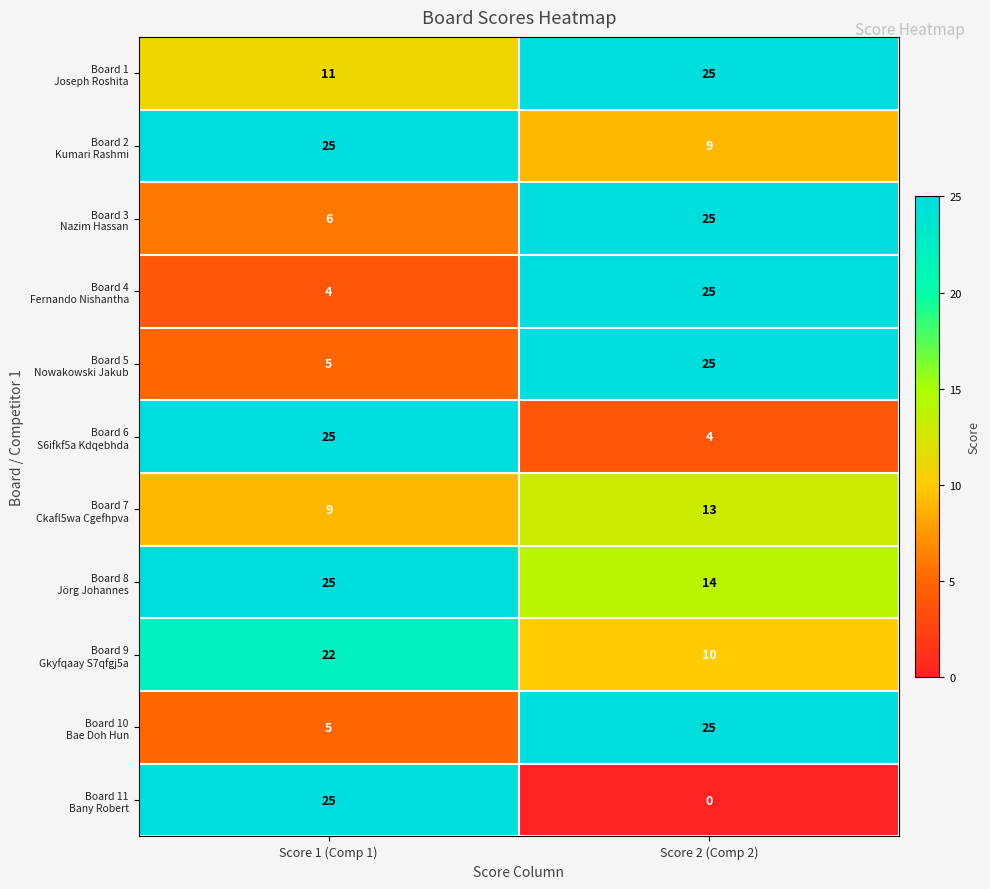

What is the difference between the highest and lowest values at Score 2 (Comp 2)?

25